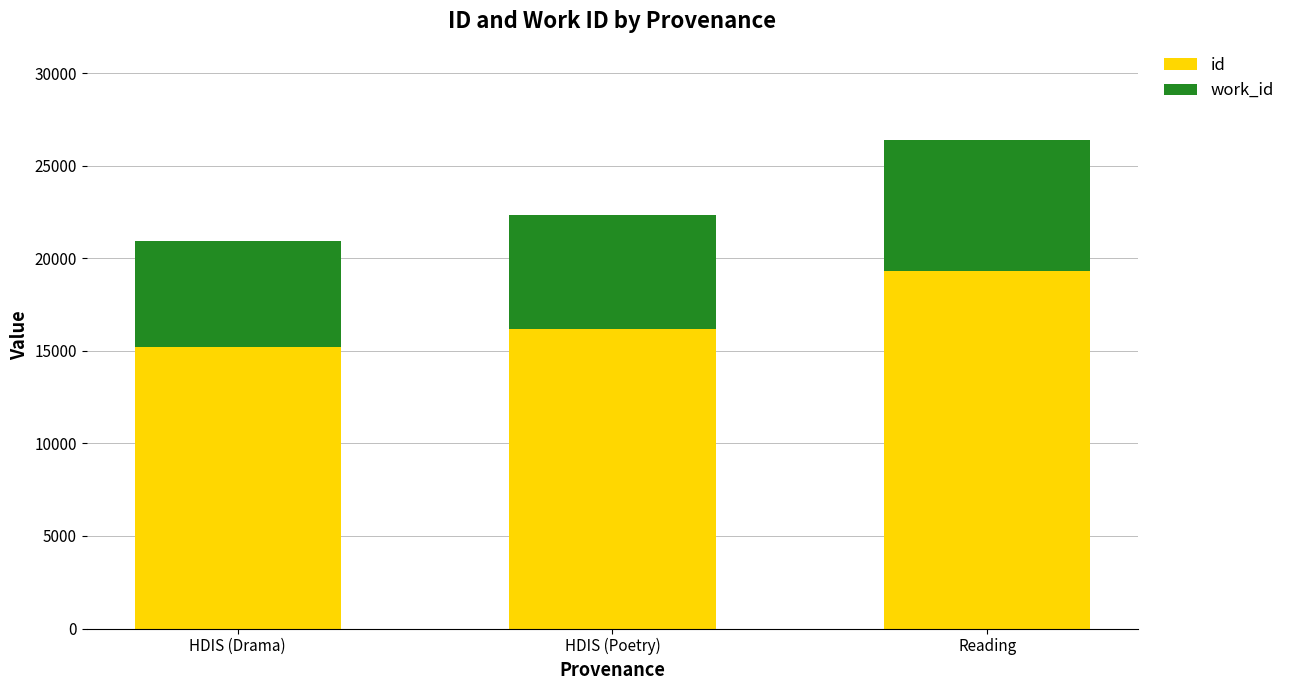

What are all the series names shown in the legend?

id, work_id